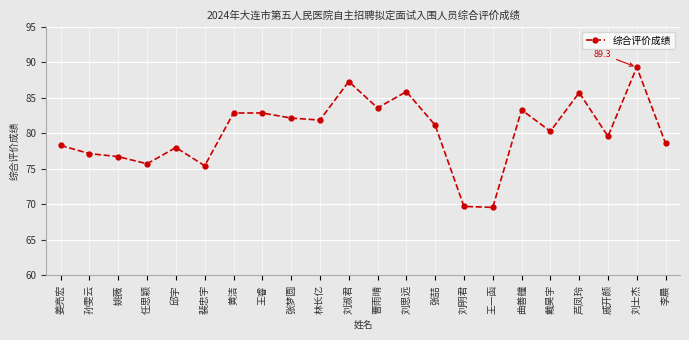

How many values are below 81?

11